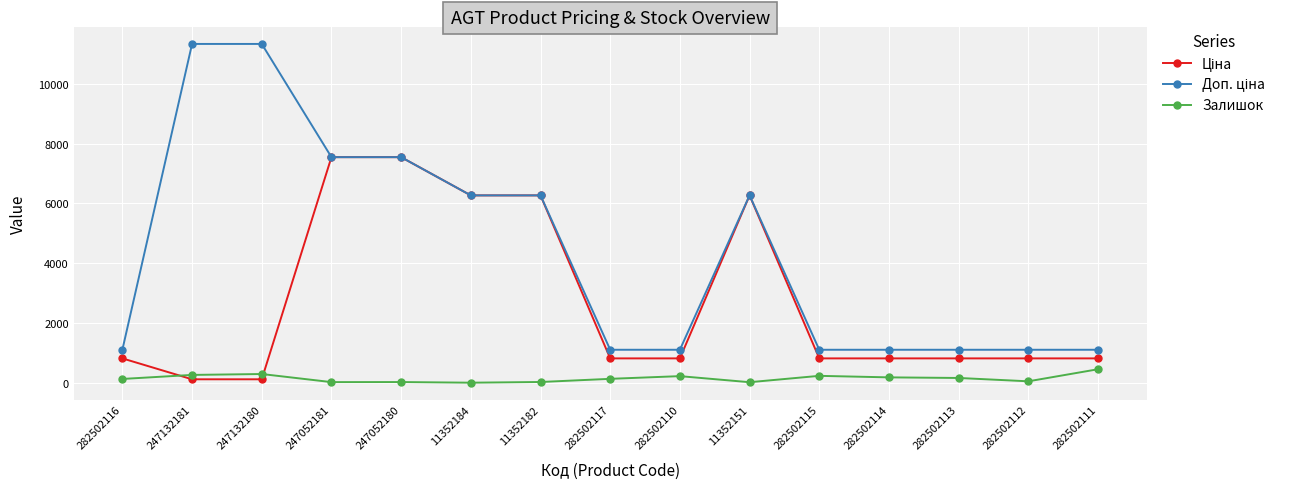

How many lines are shown in the chart?

3